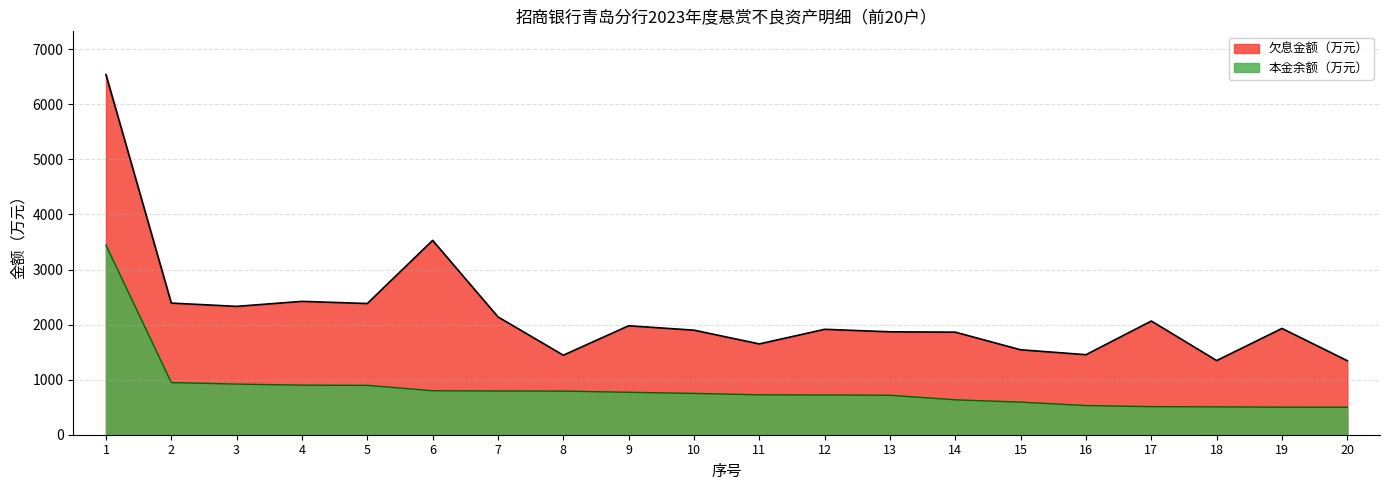

What is the maximum value shown in the chart?

6540.7